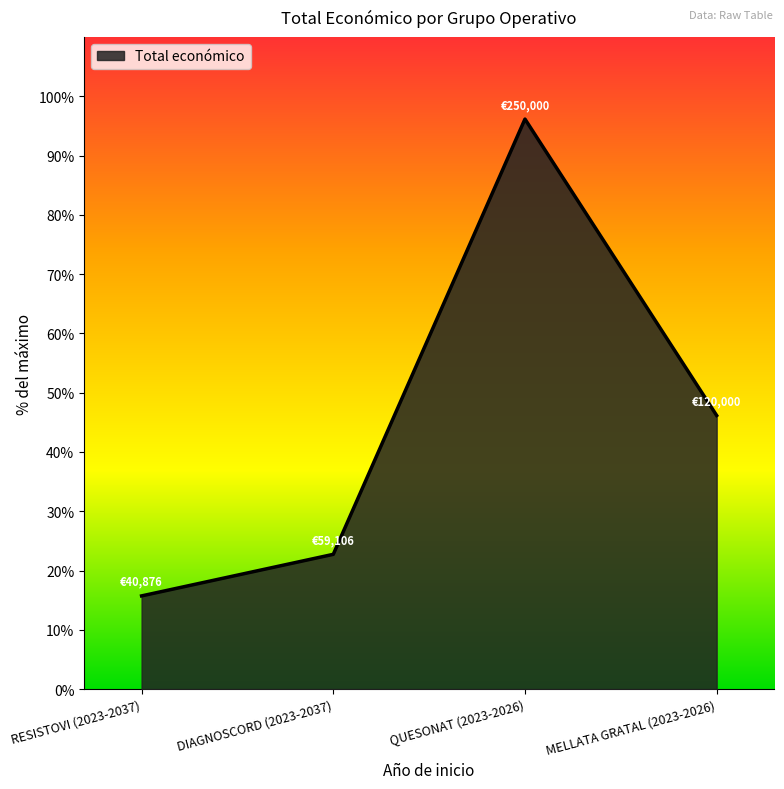

Reading left to right, transcribe all the data shown in this chart.

15.7	22.7	96.2	46.2